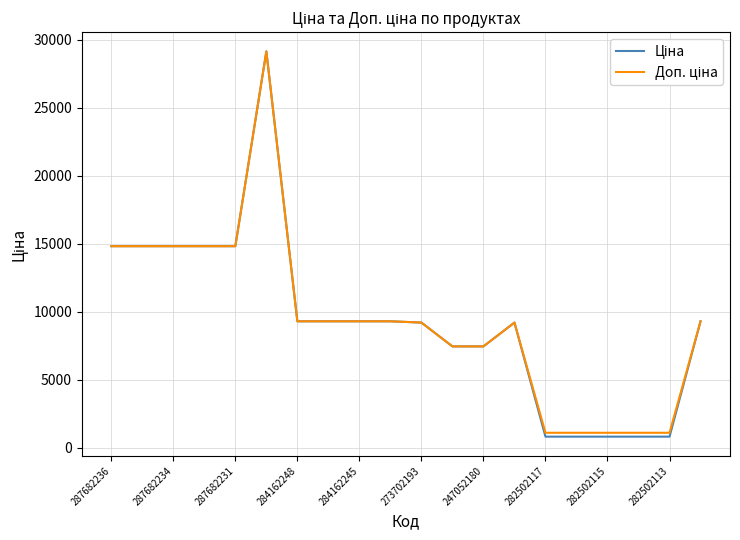

True or false: Доп. ціна and Ціна cross at least once.

False